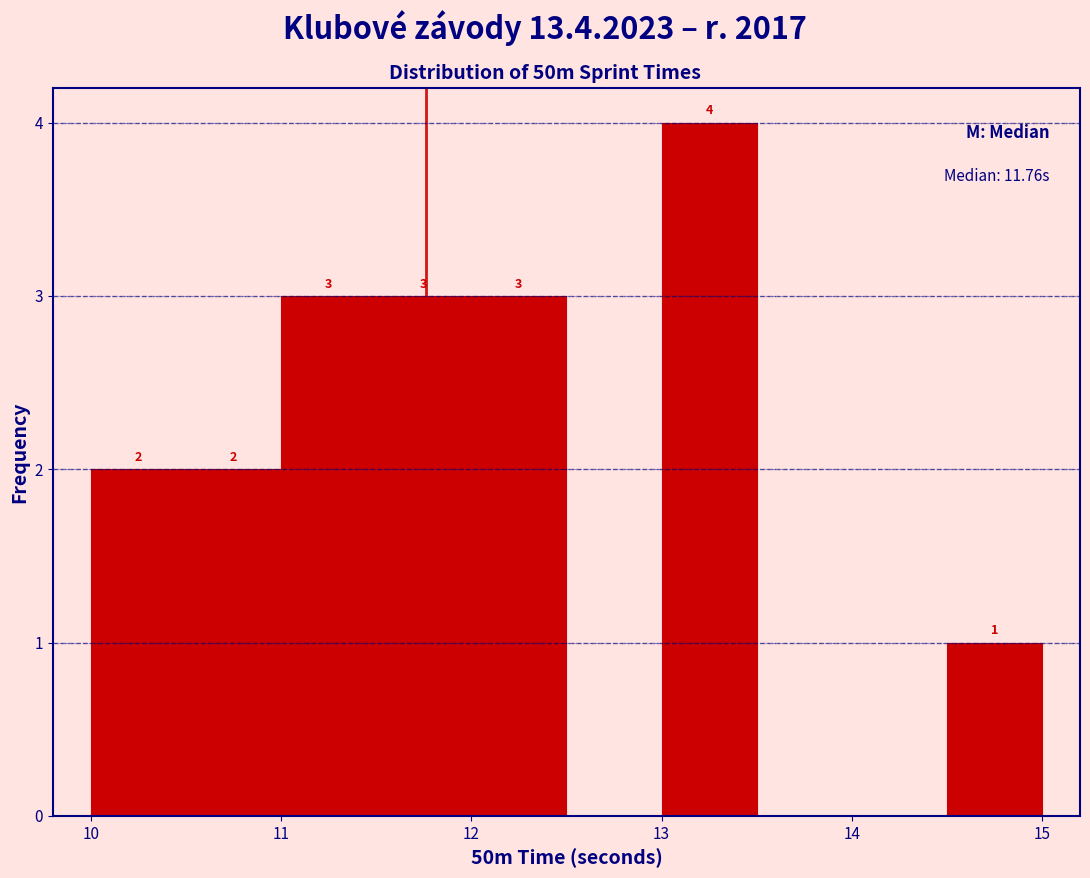

Which range on the x-axis has the tallest bar?

13.0 to 13.5